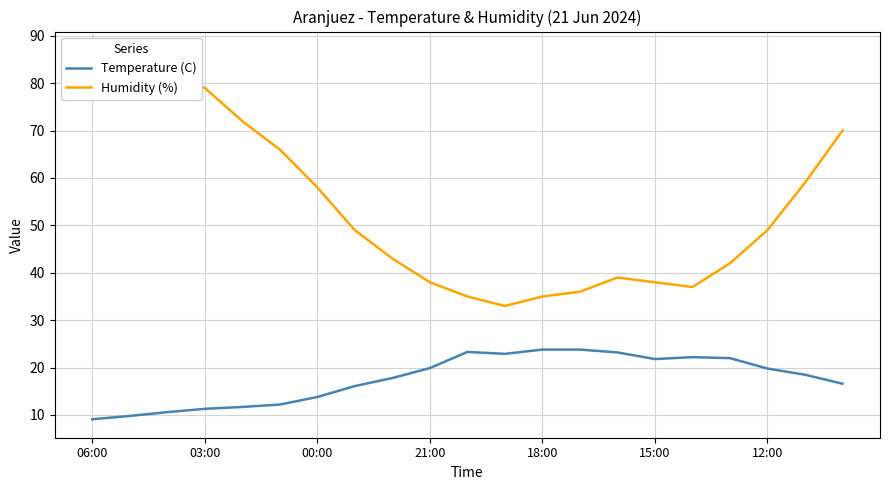

Which label corresponds to the smallest value in the chart?

06:00